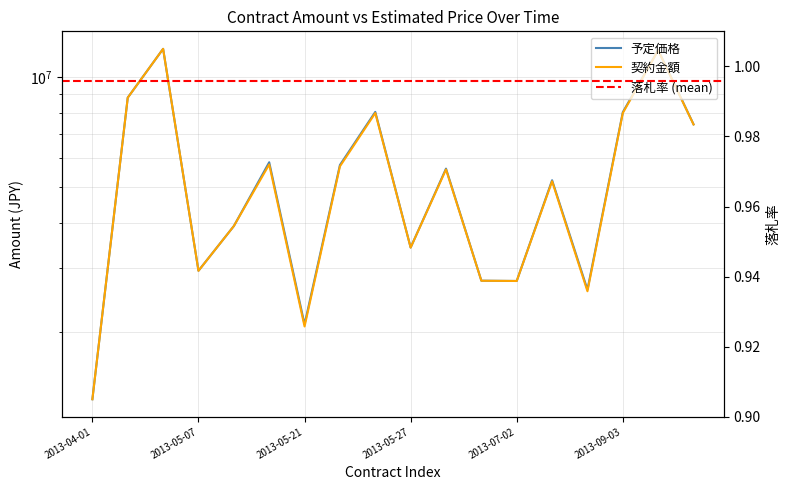

True or false: 予定価格 and 契約金額 cross at least once.

False